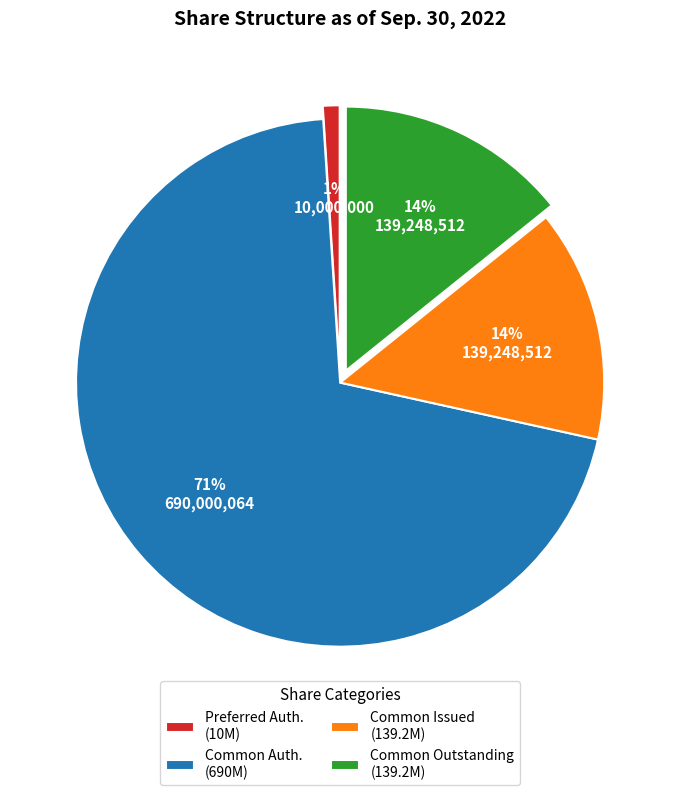

How many segments does this pie chart have?

4